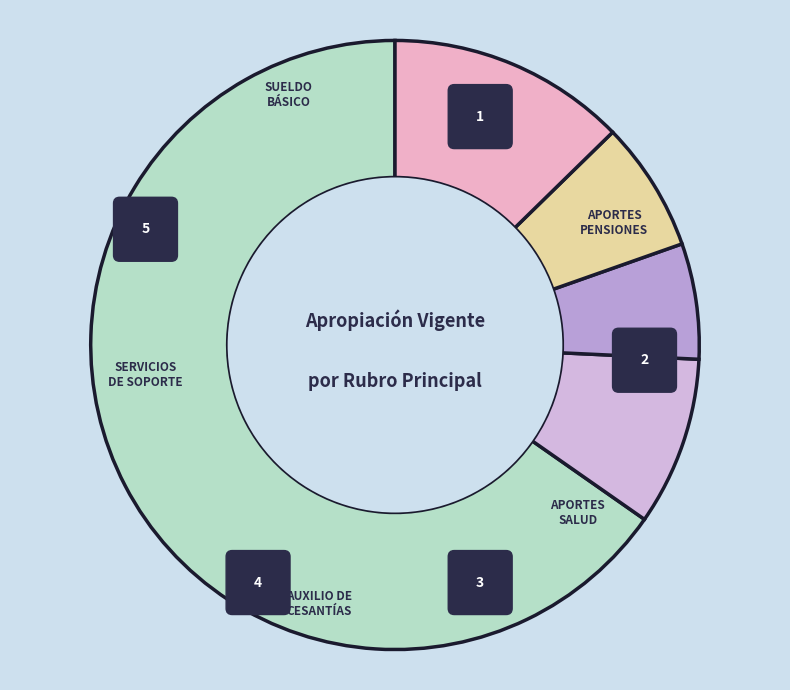

Does SUELDO BÁSICO account for over 50% of the chart?

Yes